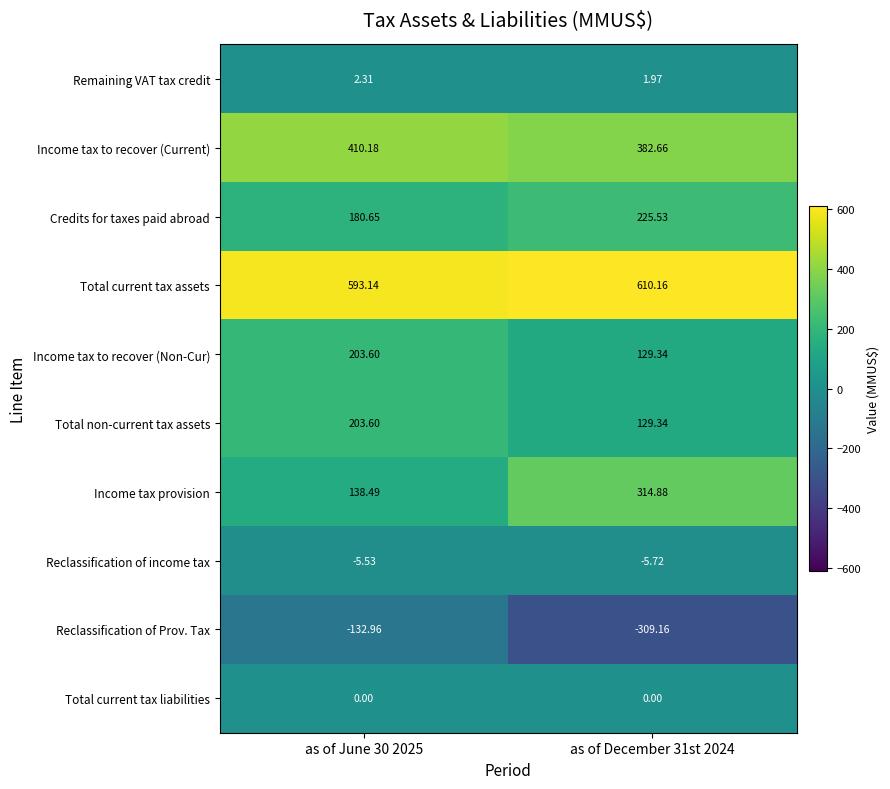

Which series has the largest range (max minus min)?

Income tax provision